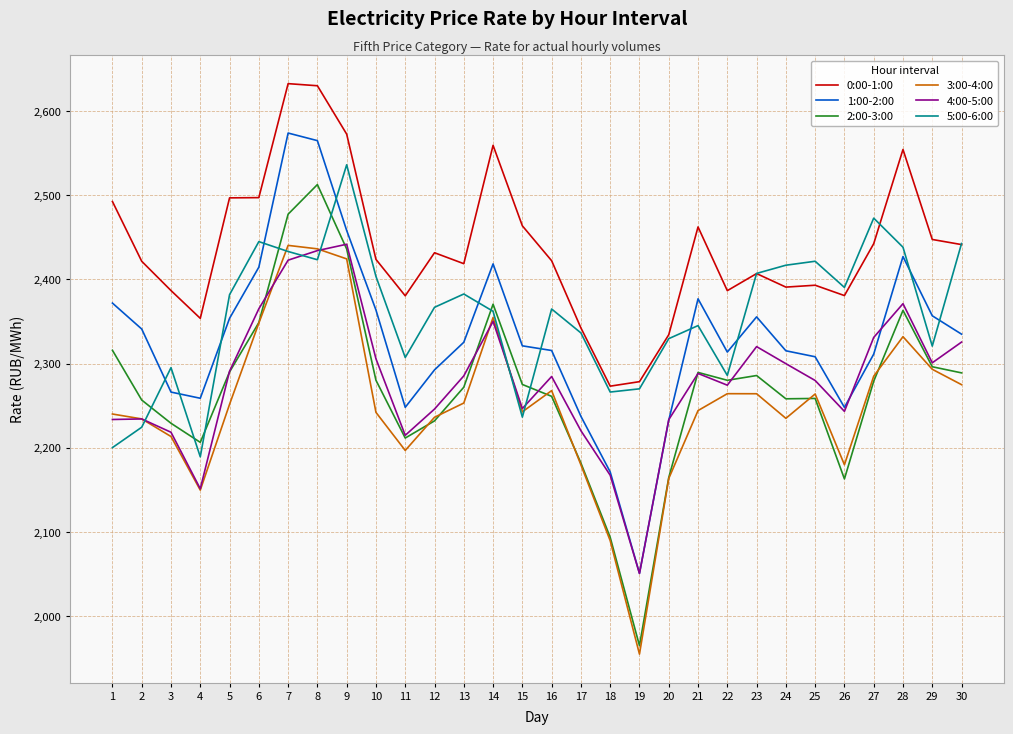

Which series changed the most between 5 and 15?

5:00-6:00